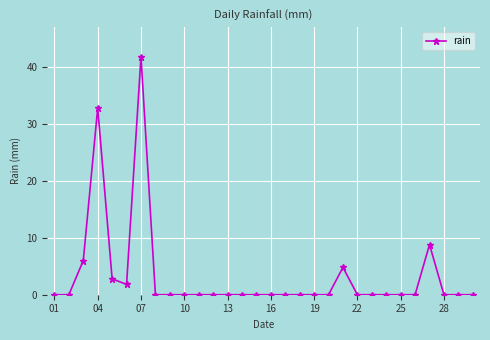

What is the sum of all values?

98.8